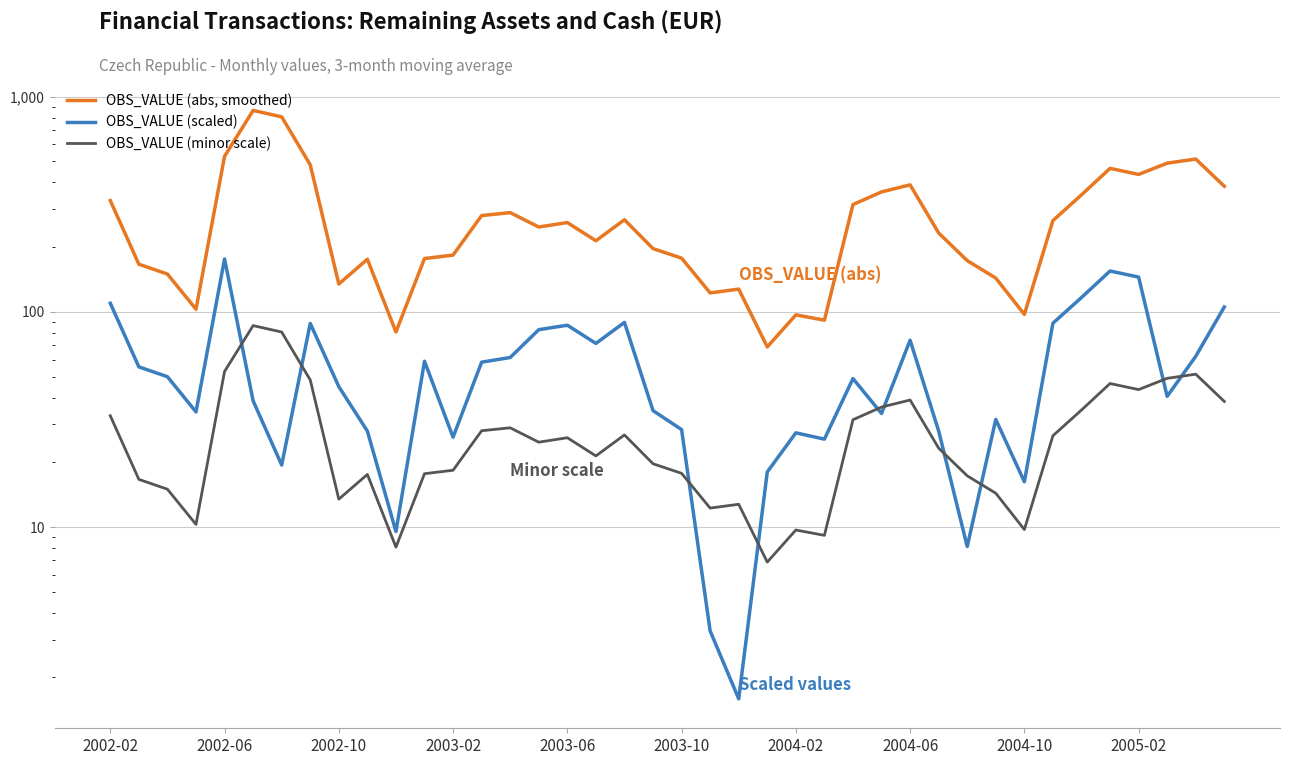

Which series has the largest total across all categories?

OBS_VALUE (abs, smoothed)